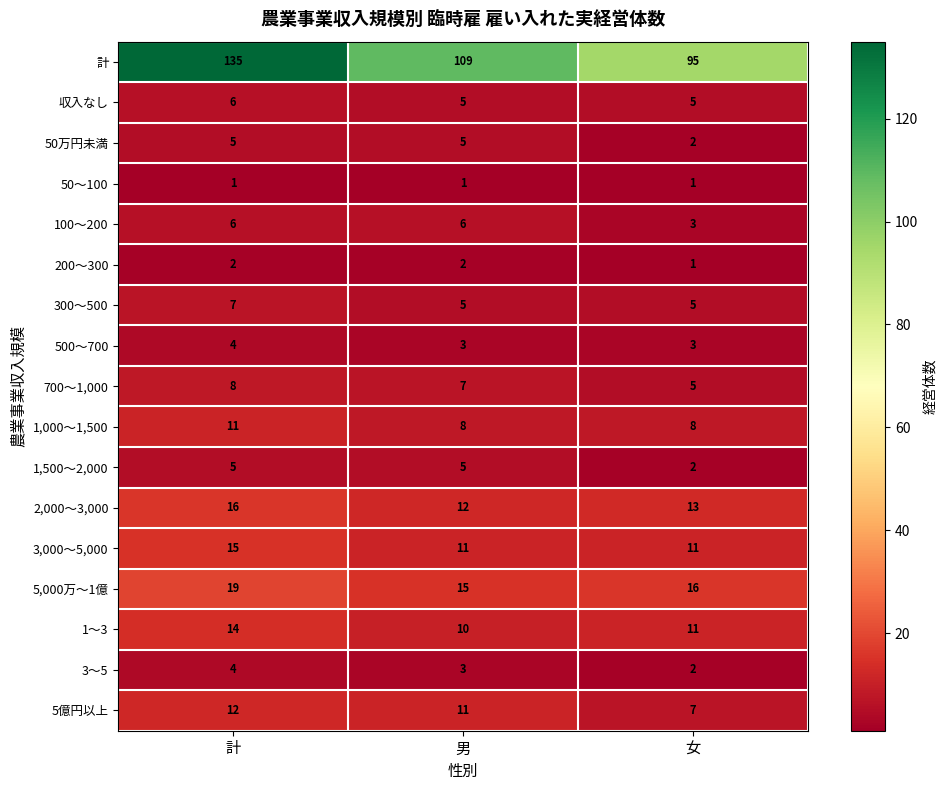

At which category does the chart reach its peak across all series?

計